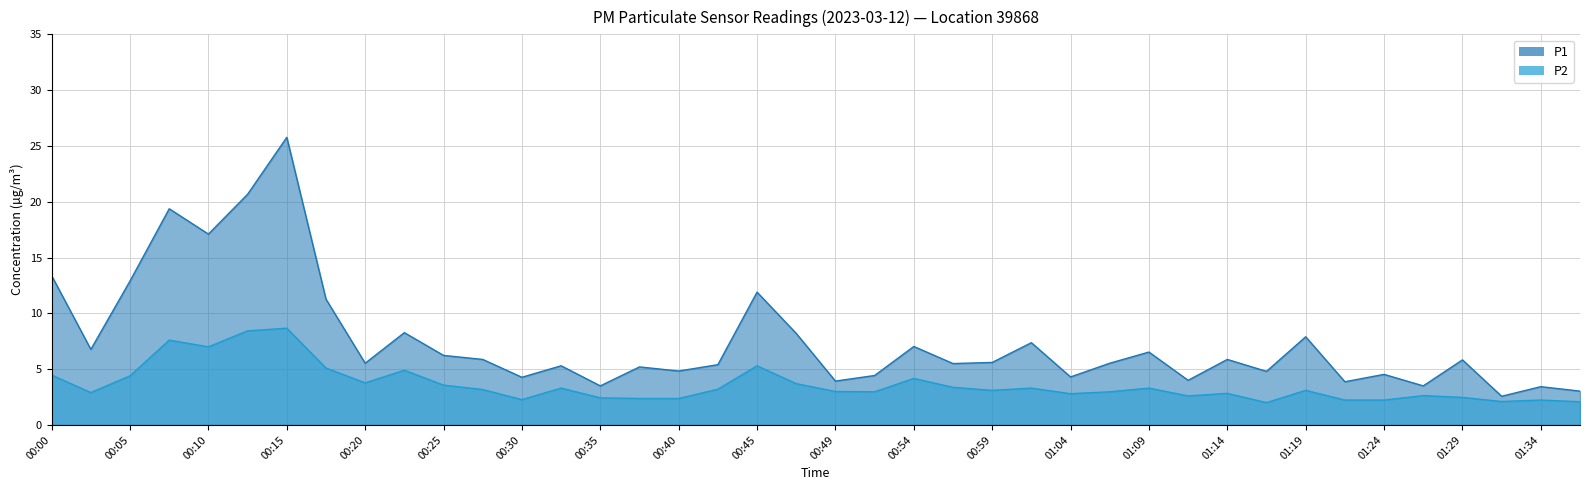

How many lines are shown in the chart?

2